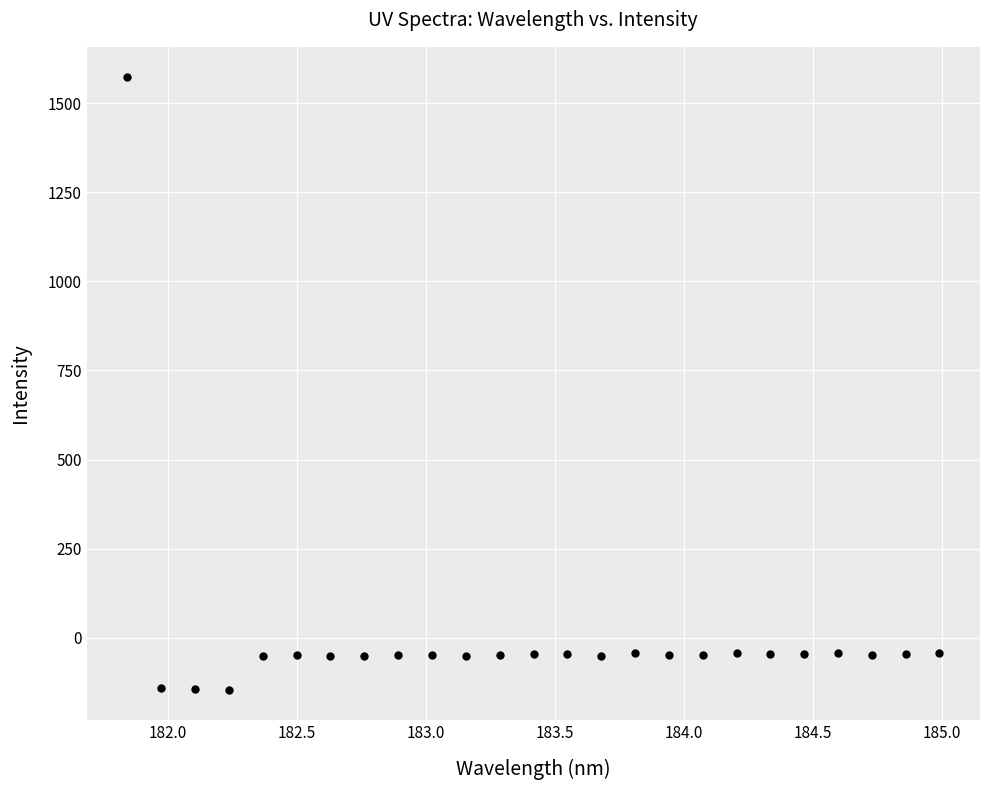

What is the range of Y values (max minus min)?

1718.1